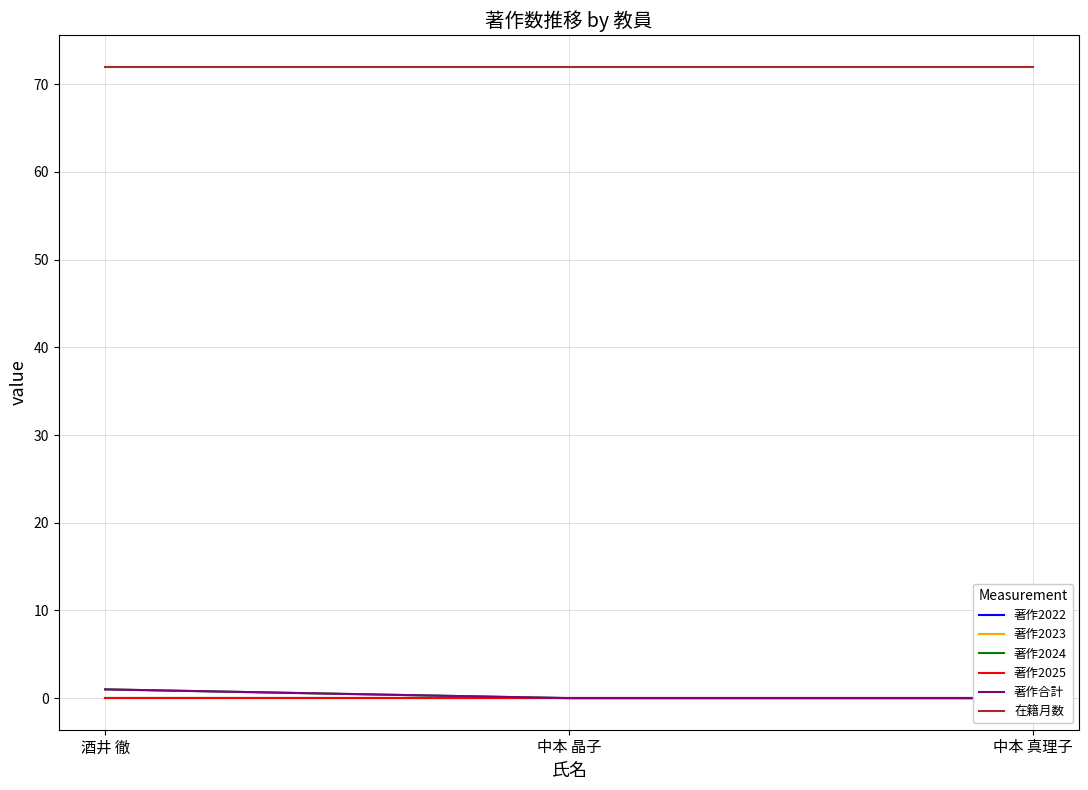

What are all the series names shown in the legend?

著作2022, 著作2023, 著作2024, 著作2025, 著作合計, 在籍月数